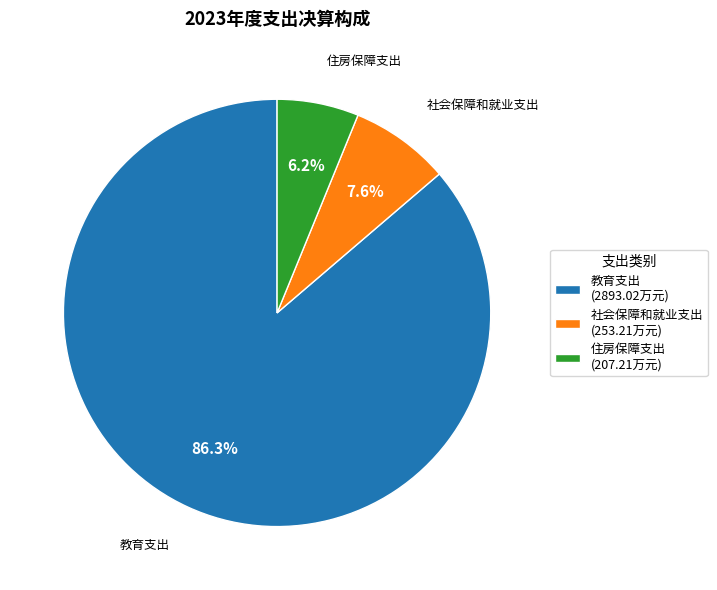

Rank the categories by value from highest to lowest.

教育支出, 社会保障和就业支出, 住房保障支出